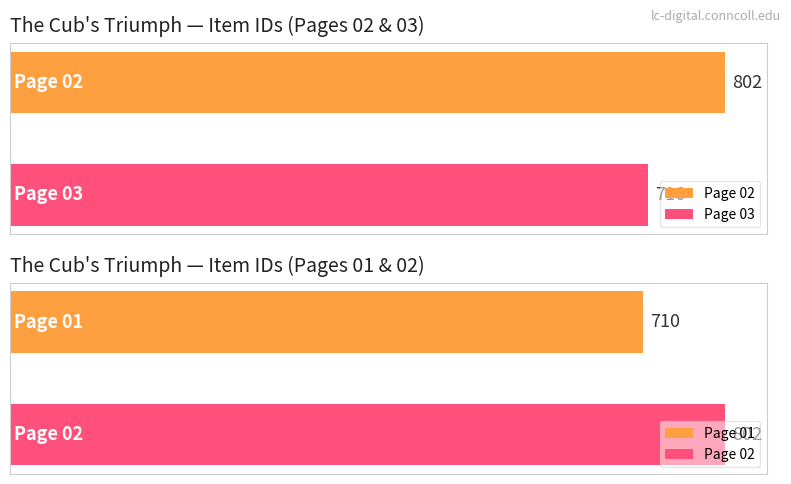

At which label is the value closest to 756?

Page 03